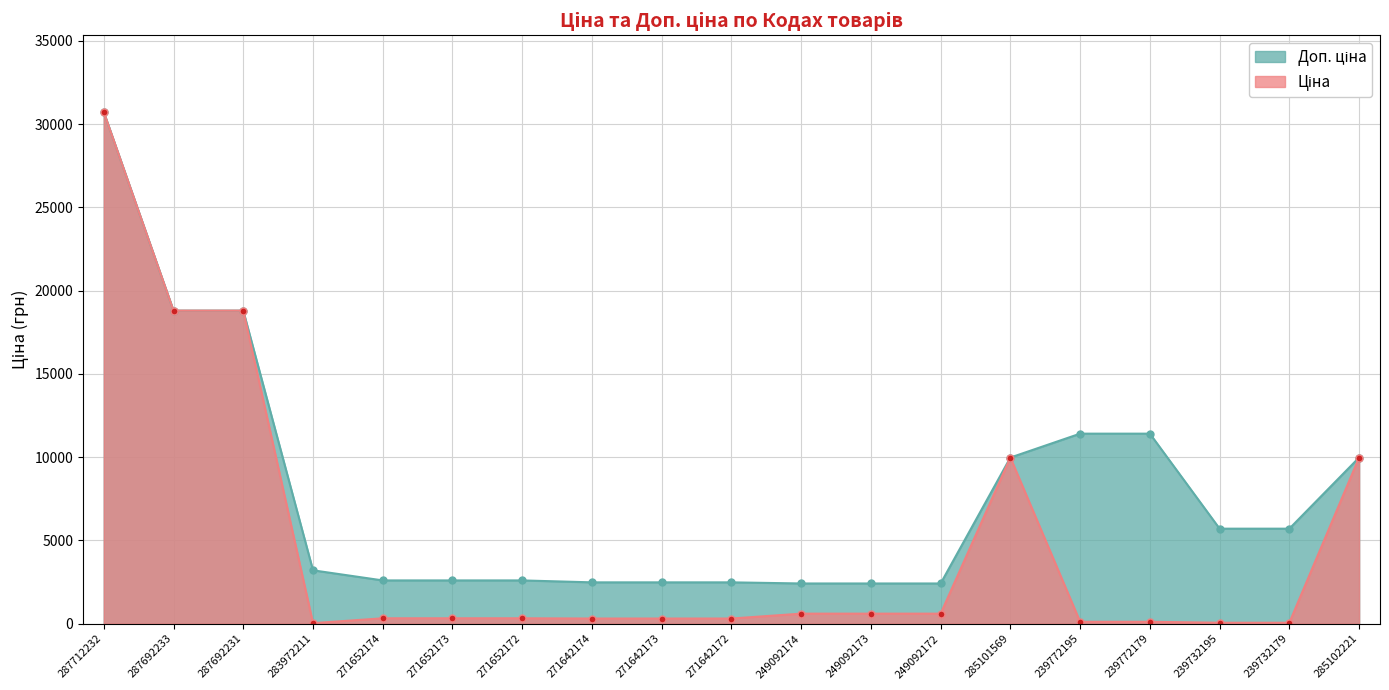

Which series has the widest spread of values?

Ціна